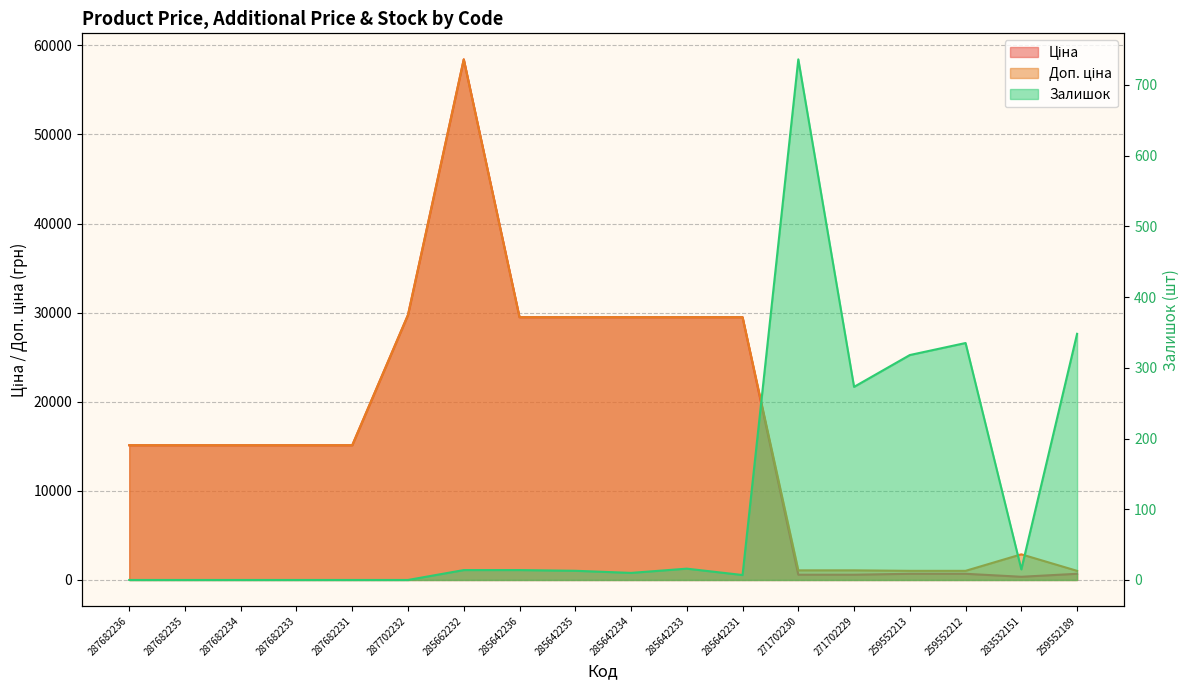

What is the difference between the highest and lowest values at 271702229?

808.7